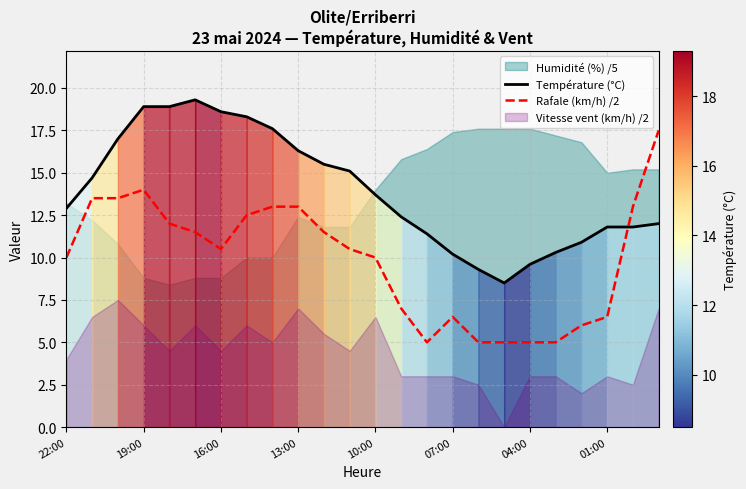

Is it true that Température (°C) equals 16.3 at 13:00?

True